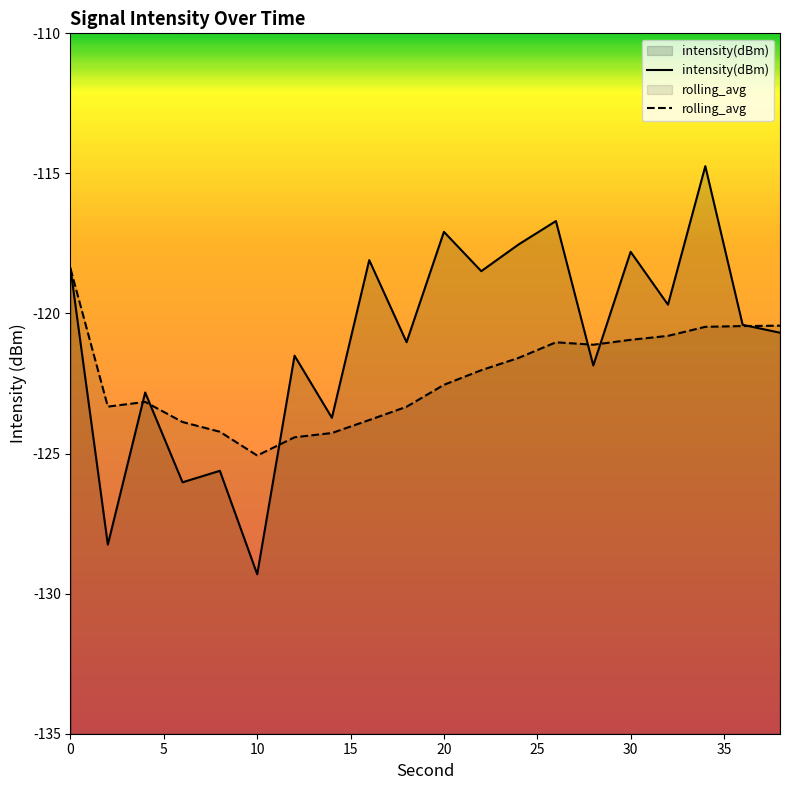

Does the chart display data point markers on the line(s)?

No